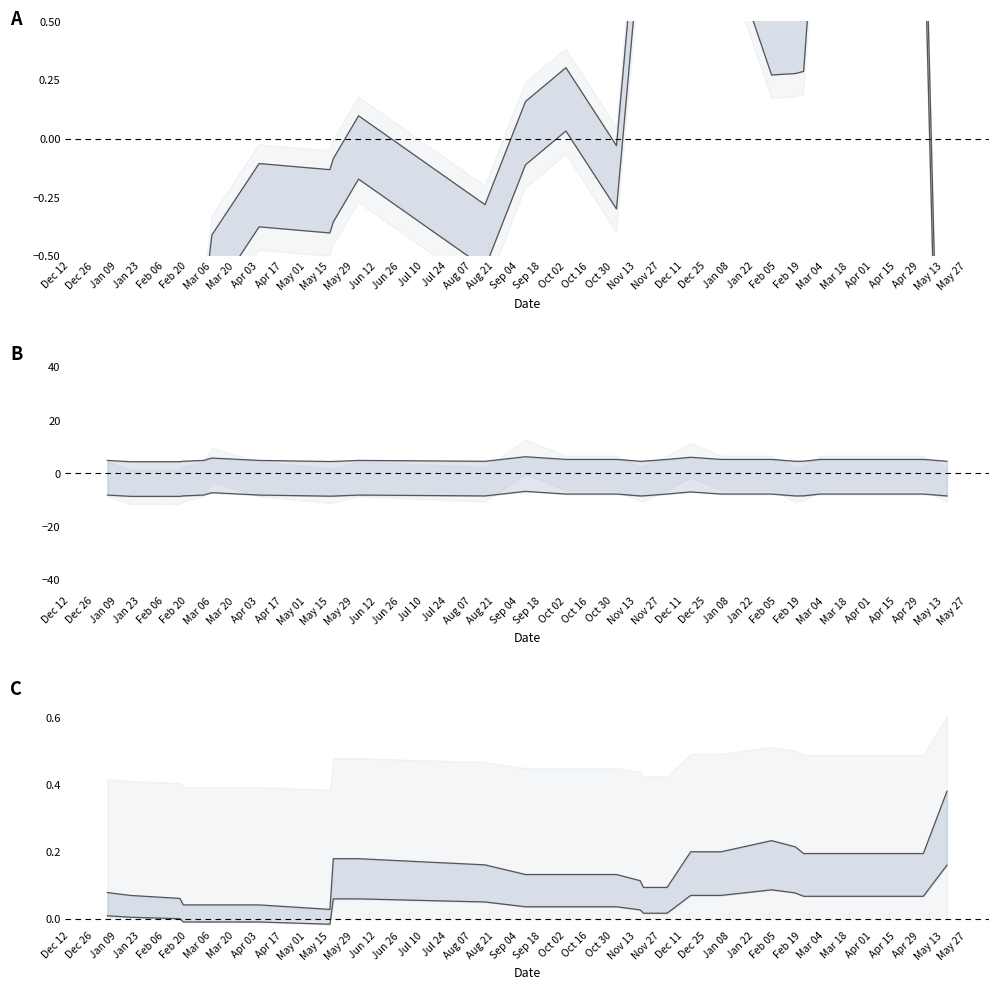

What is the spread (max minus min) of values at Feb 06?

0.1